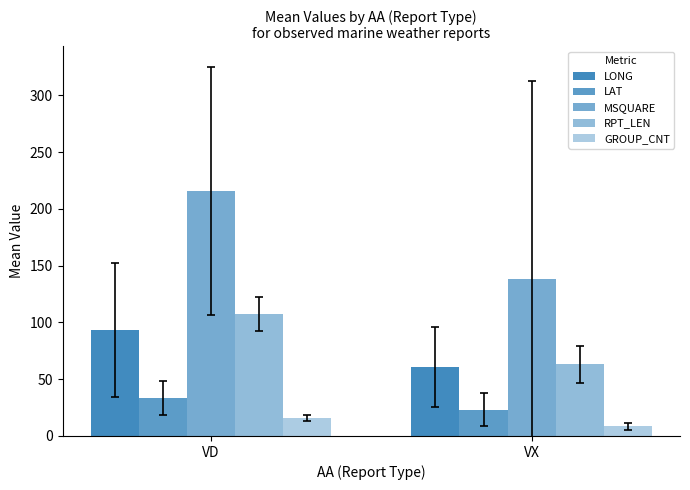

At how many categories does at least one series exceed 26?

2